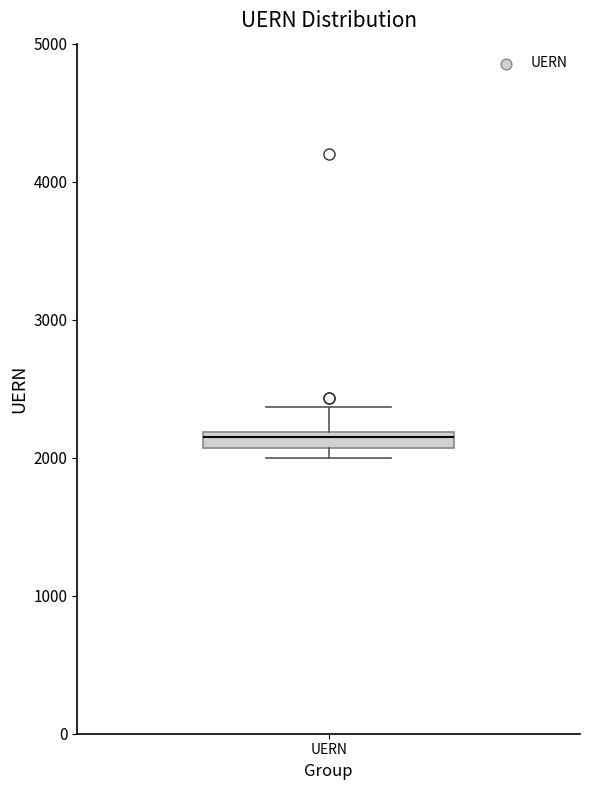

Where does the upper whisker of the box for UERN end on the y-axis? The values are not printed on the chart, so give them approximately, as read against the axis.

2400